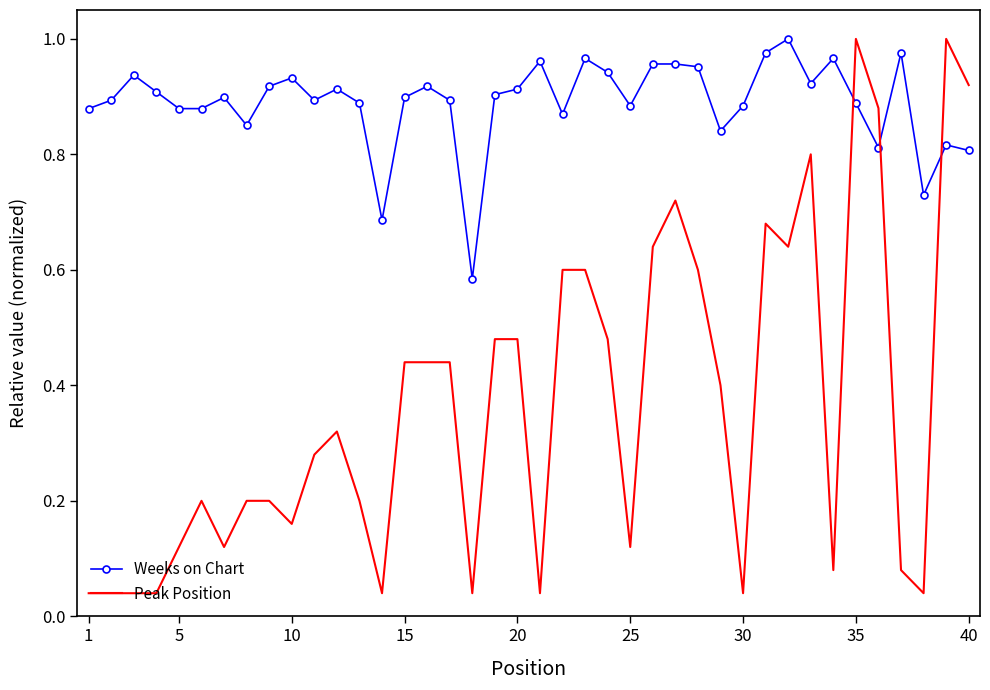

List the series in order of their overall mean, lowest first.

Peak Position, Weeks on Chart